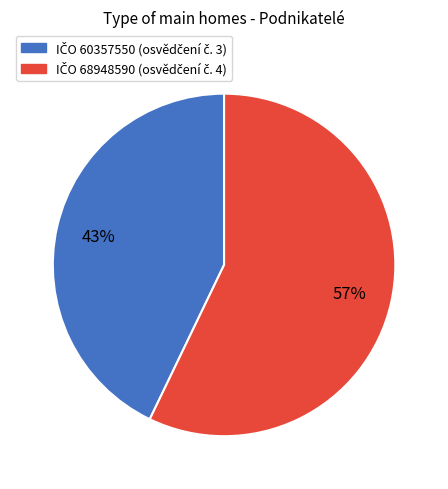

Does any single category account for the majority?

Yes